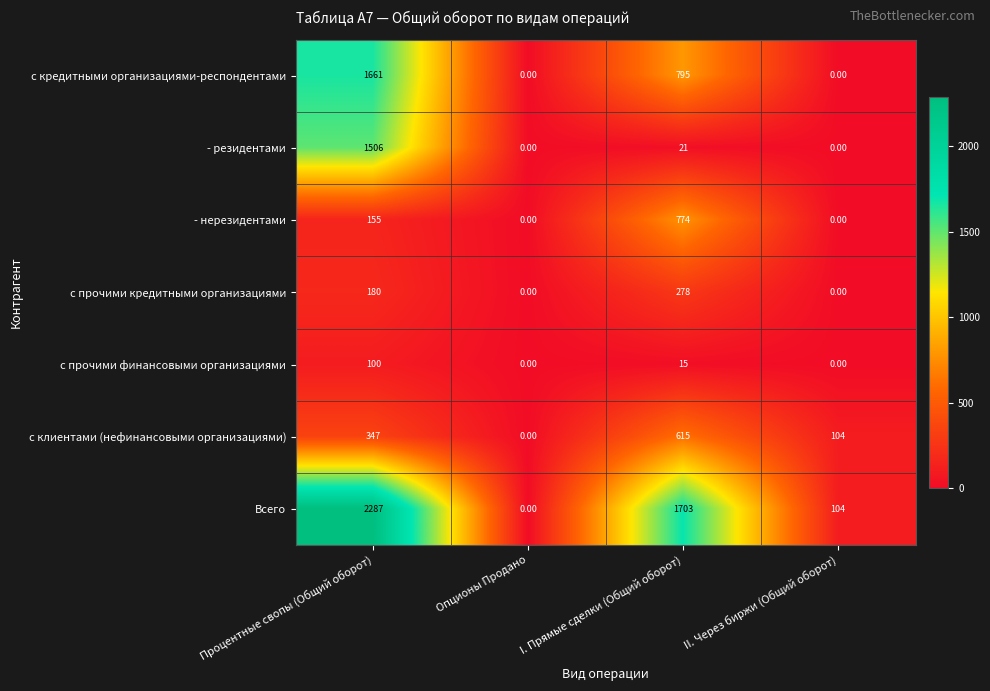

What is the difference between the highest and lowest values at I. Прямые сделки (Общий оборот)?

1688